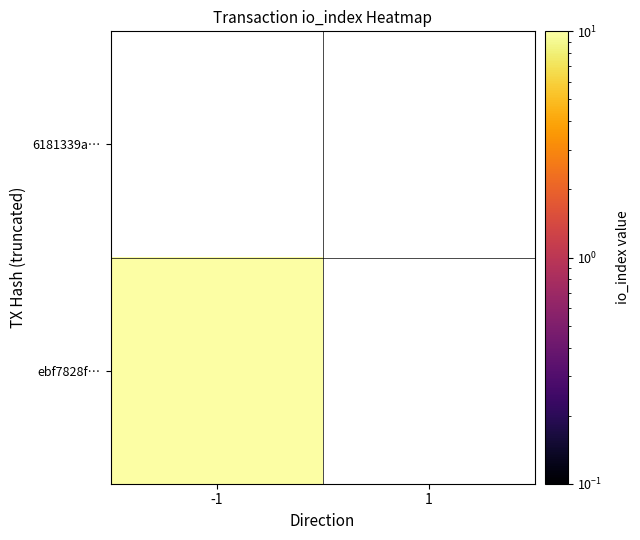

List the labels in order of ebf7828f… value, largest first.

-1, 1